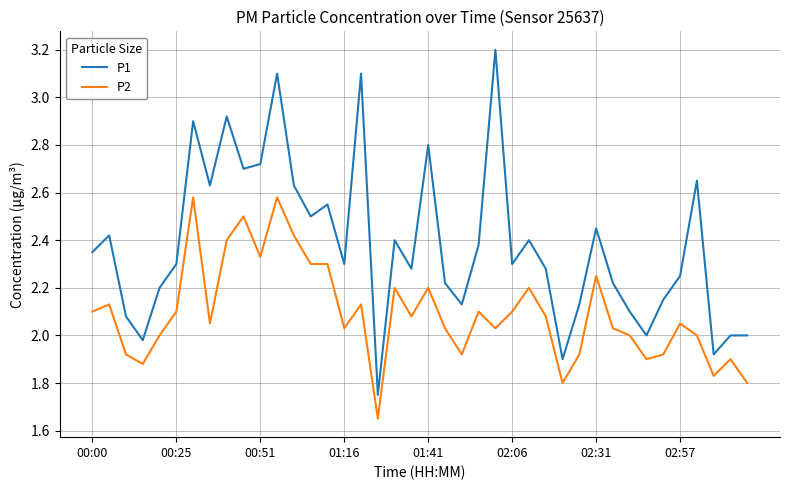

Which series has the largest total across all categories?

P1